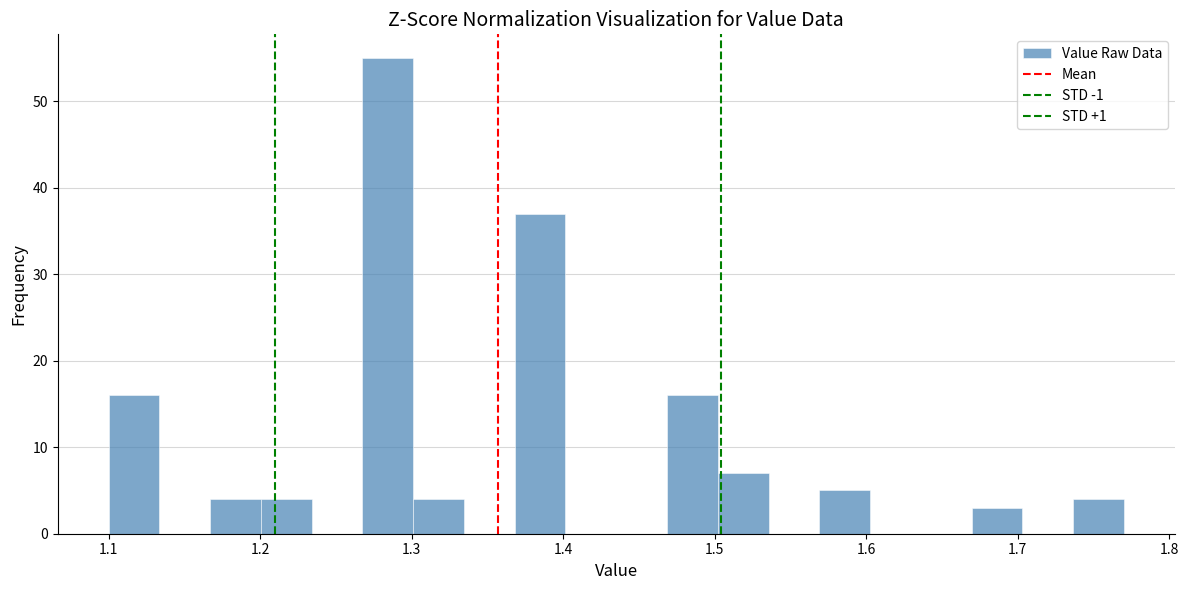

Around what value on the x-axis is the tallest bar? Give the approximate position of its centre, as read against the axis.

1.28